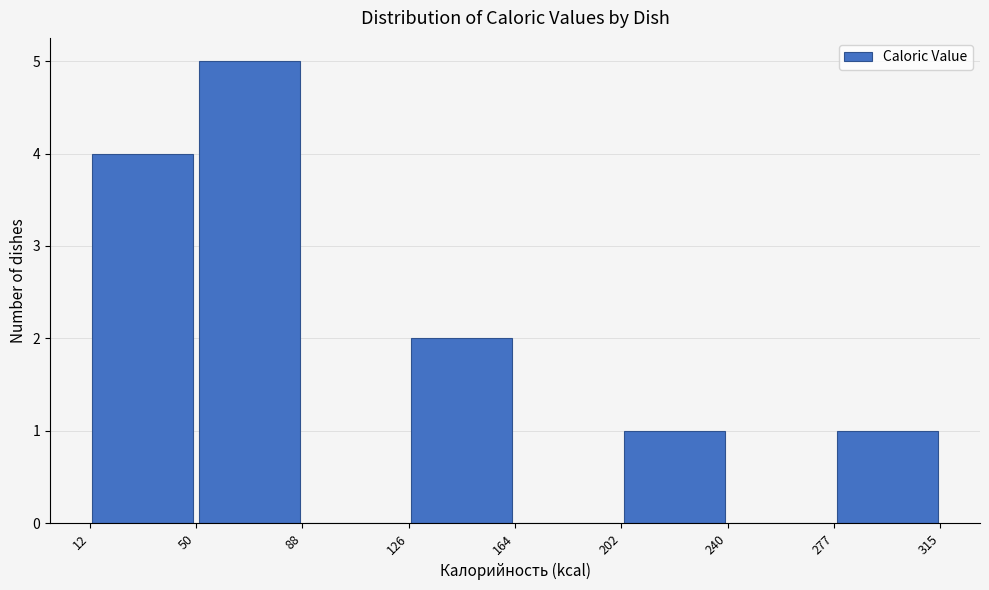

How tall is the bar that spans 12 to 50 on the x-axis? The values are not printed on the chart, so give them approximately, as read against the axis.

4